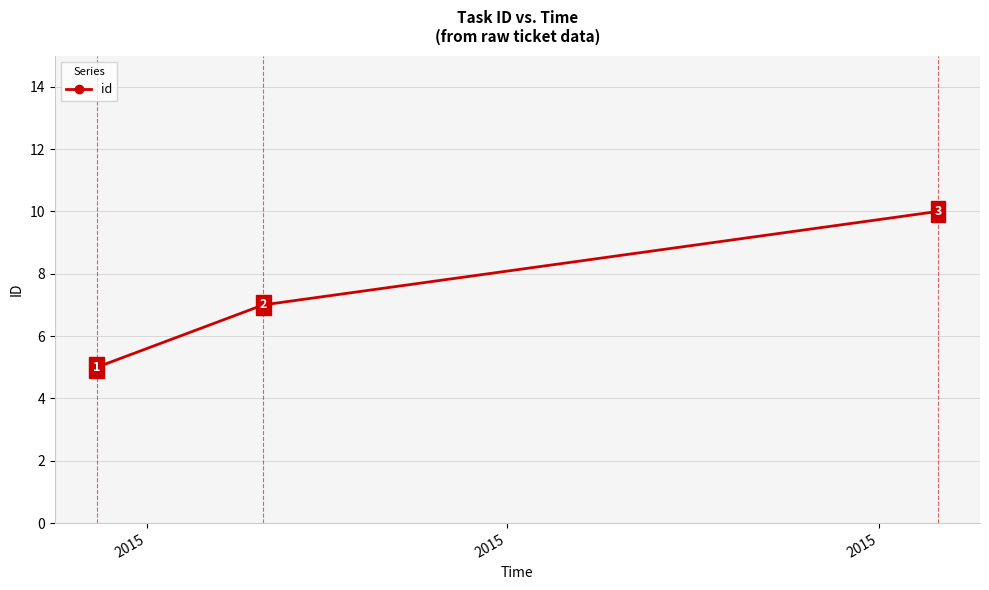

How many values are between 5 and 10?

3